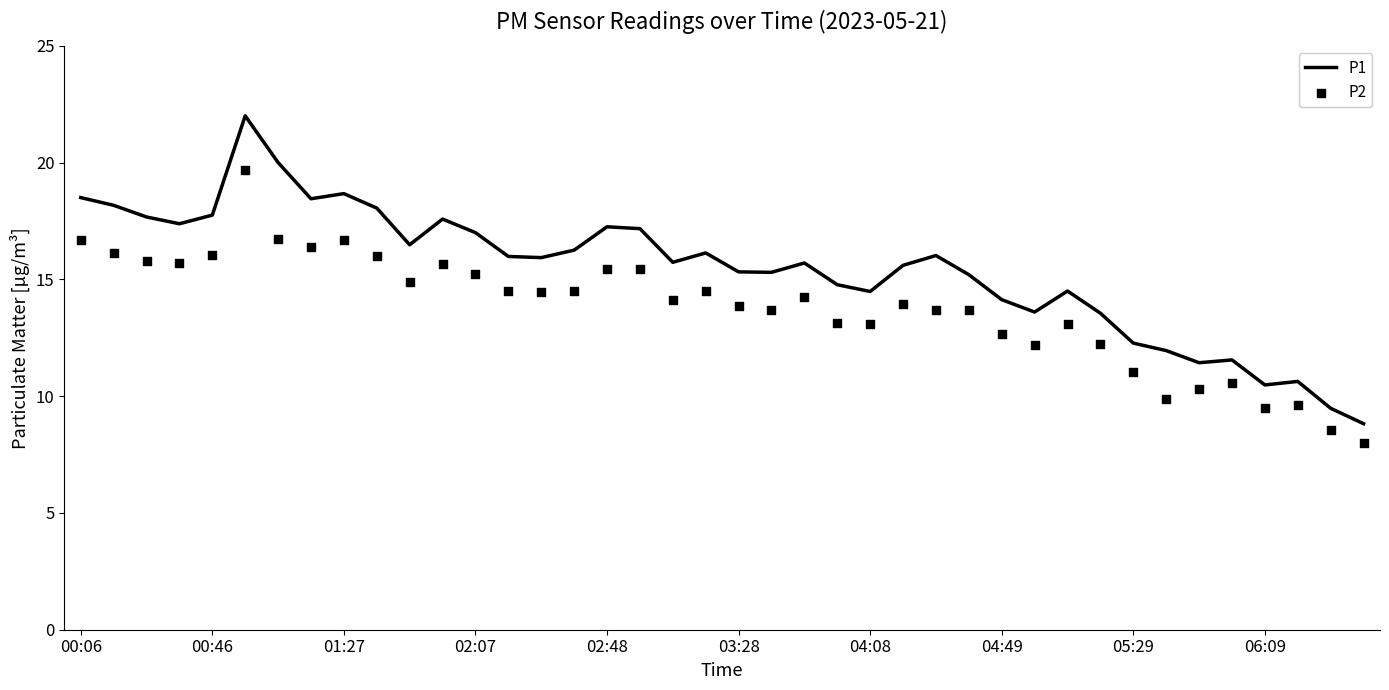

Which series reaches the maximum Y coordinate?

P1